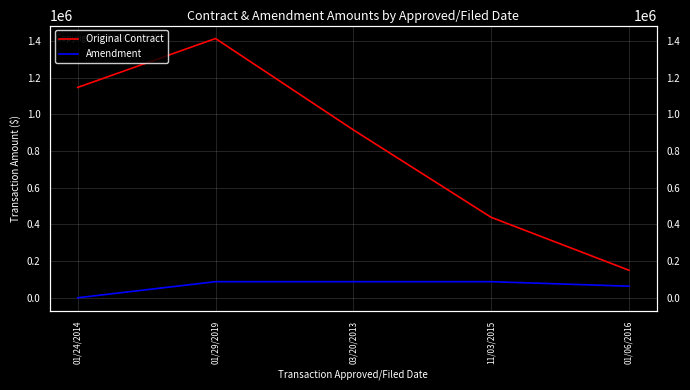

What position from the right is 01/29/2019?

4